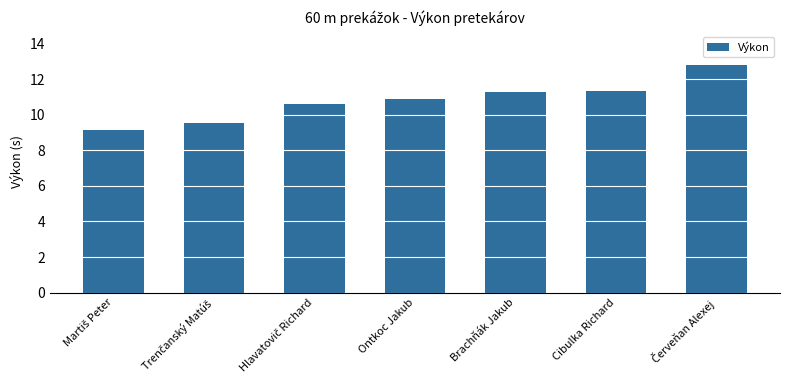

What is the value of the 5th bar from the left?

11.3